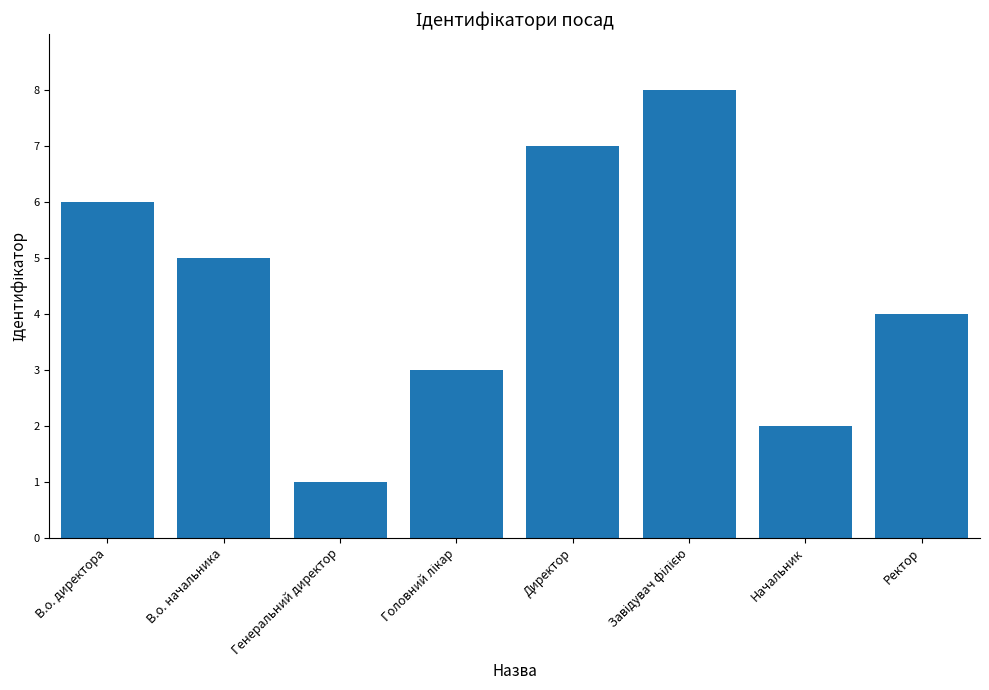

What is the change in value from Директор to Ректор?

-3